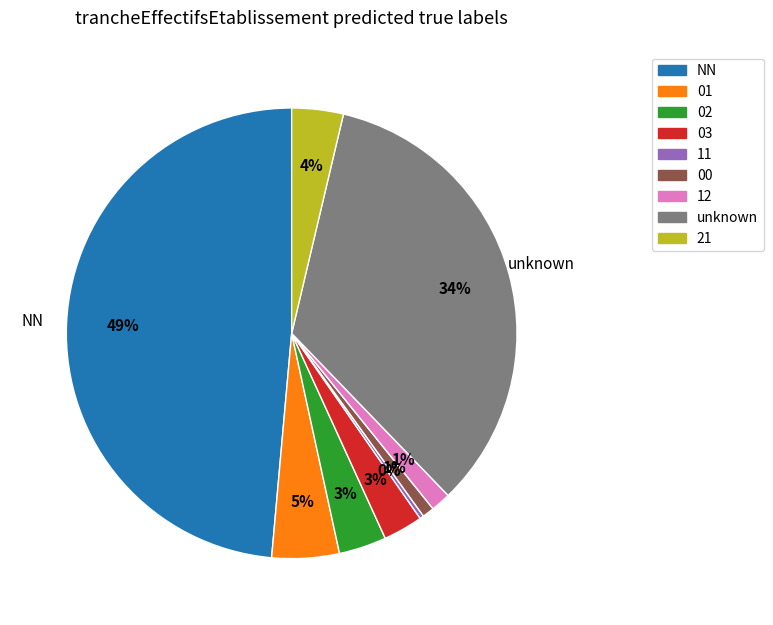

To the nearest percent, what is the average slice percentage?

11%